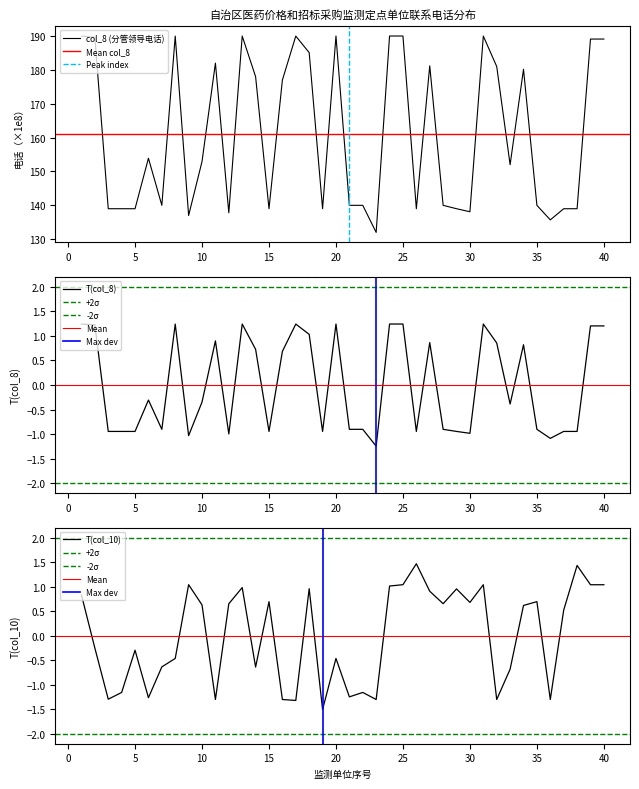

How many interior local valleys does the col_10 (负责人电话) series have?

12